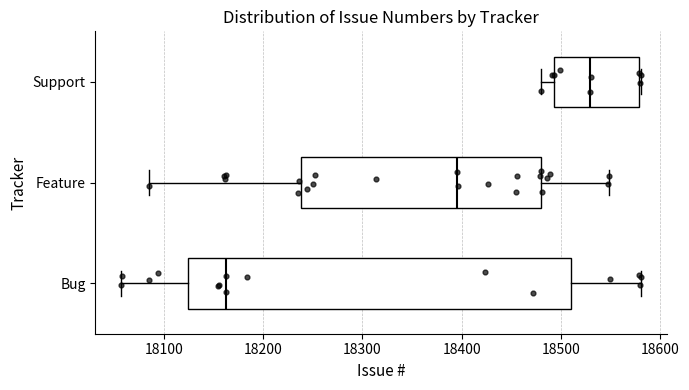

Comparing the boxes themselves (not the whiskers), which one is the widest?

Bug